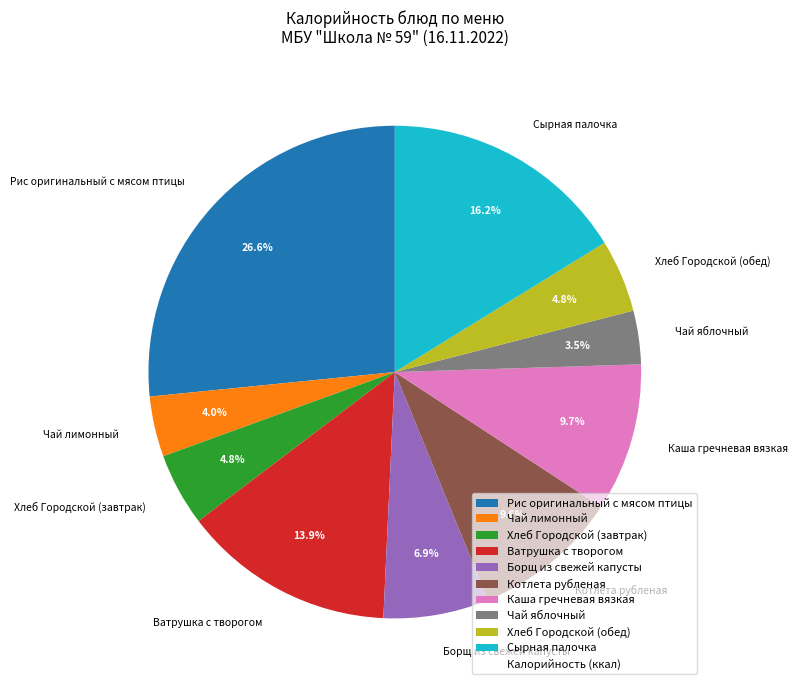

Is it true that Чай лимонный is 4% of the pie?

True